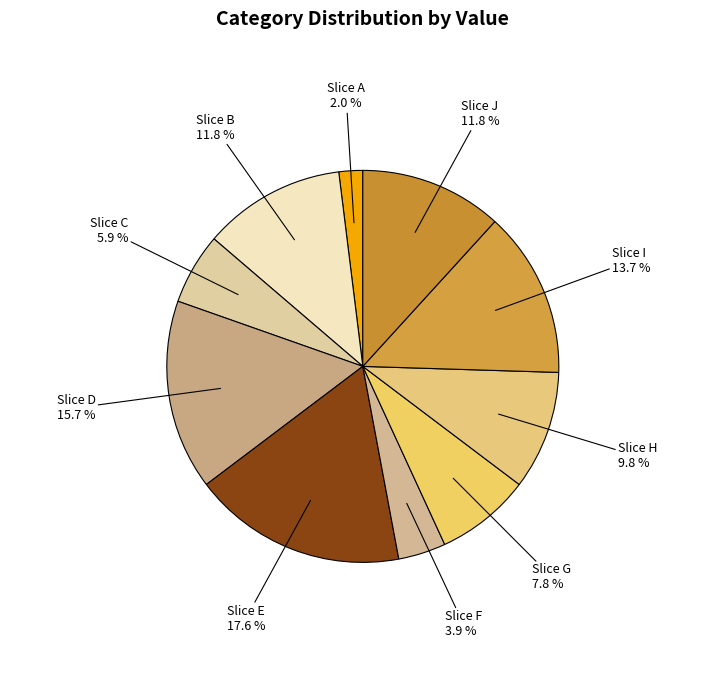

What is the ratio of the value at Slice F to the value at Slice H?

0.4